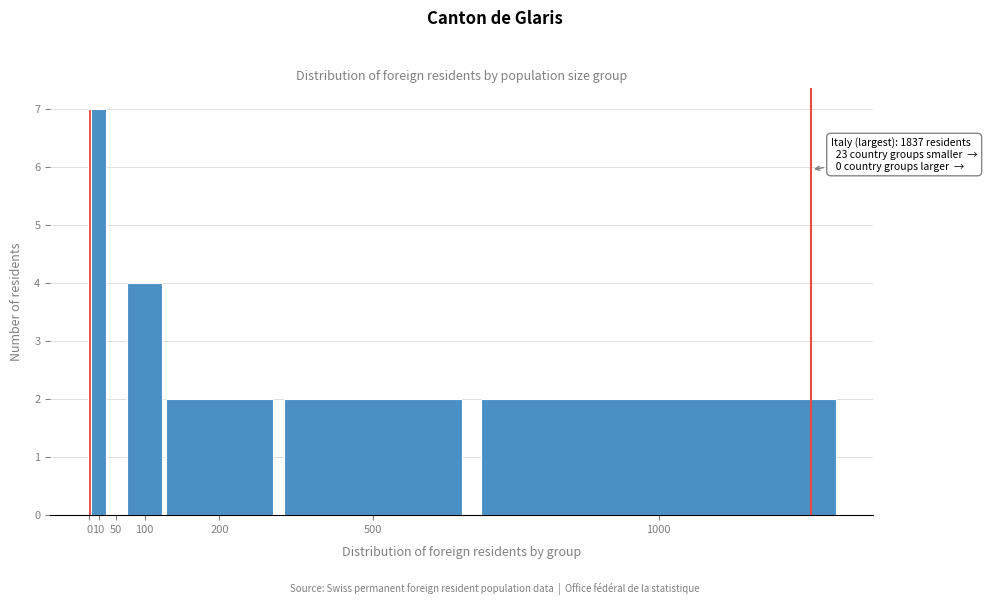

Reading left to right, transcribe all the data shown in this chart.

0=7	10=7	50=0	100=4	200=2	500=2	1000=2